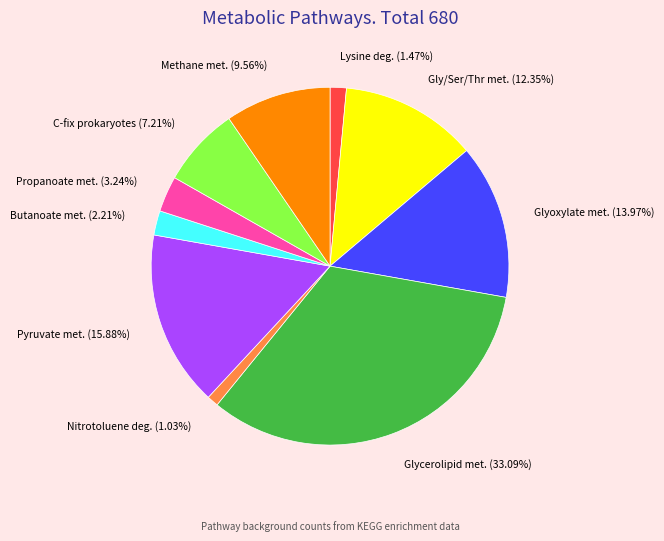

Is Nitrotoluene deg. the majority of the pie?

No